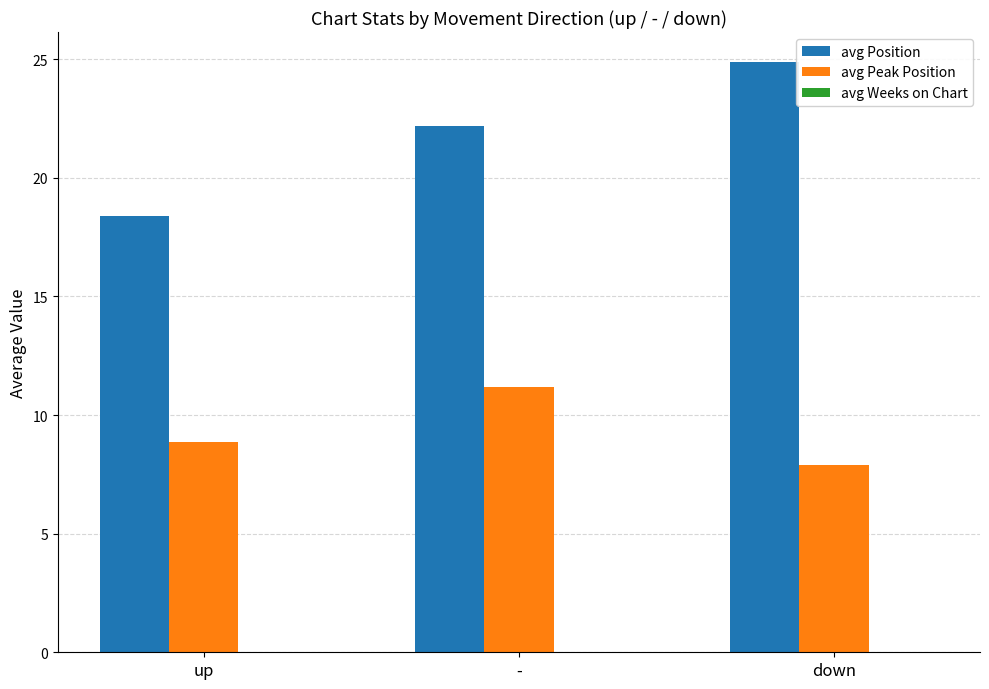

How many data points does each series have?

3